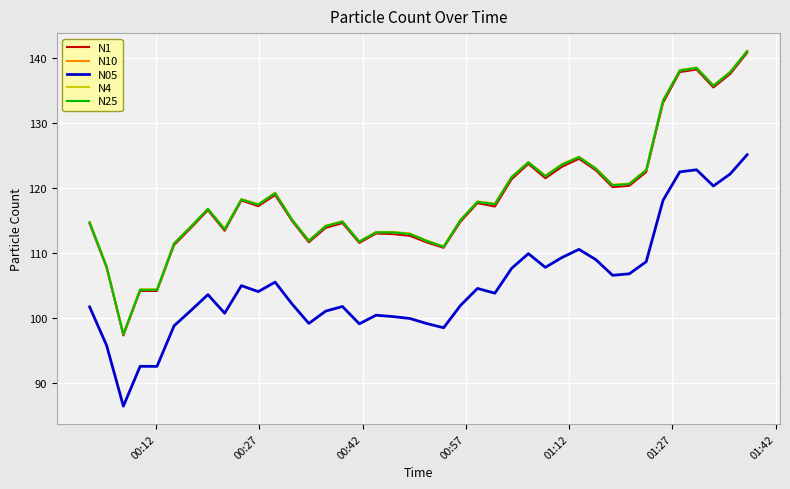

What is the difference between the second highest and second lowest values in the N4 series?

34.1